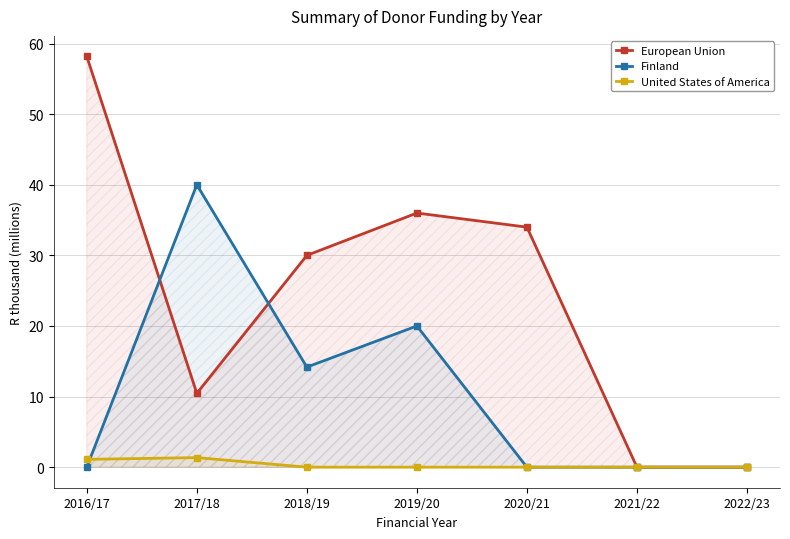

At how many categories does at least one series exceed 6?

5